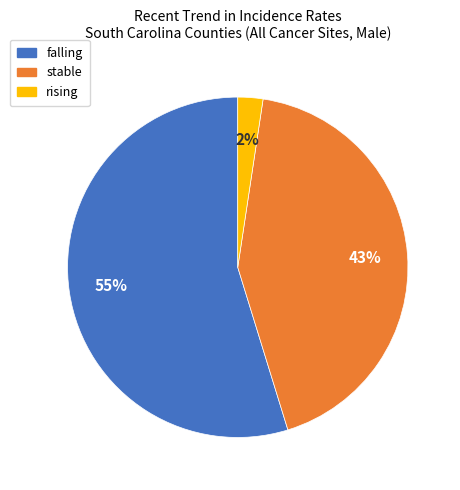

Is there any slice that represents more than half of the pie?

Yes